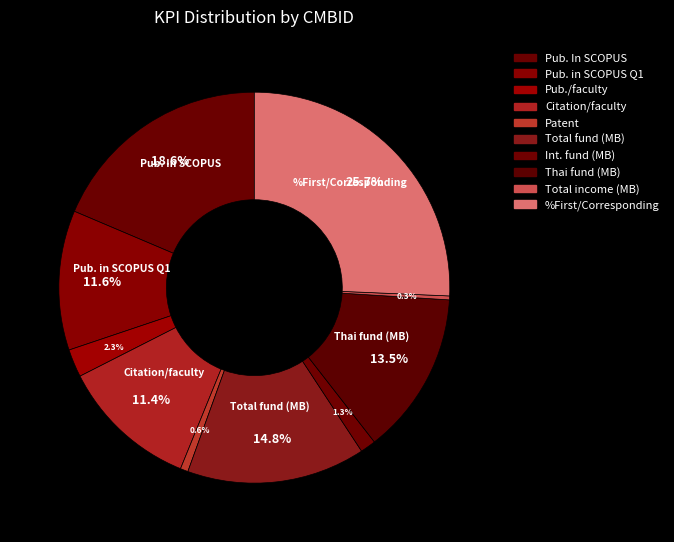

How many slices are in this pie chart?

10